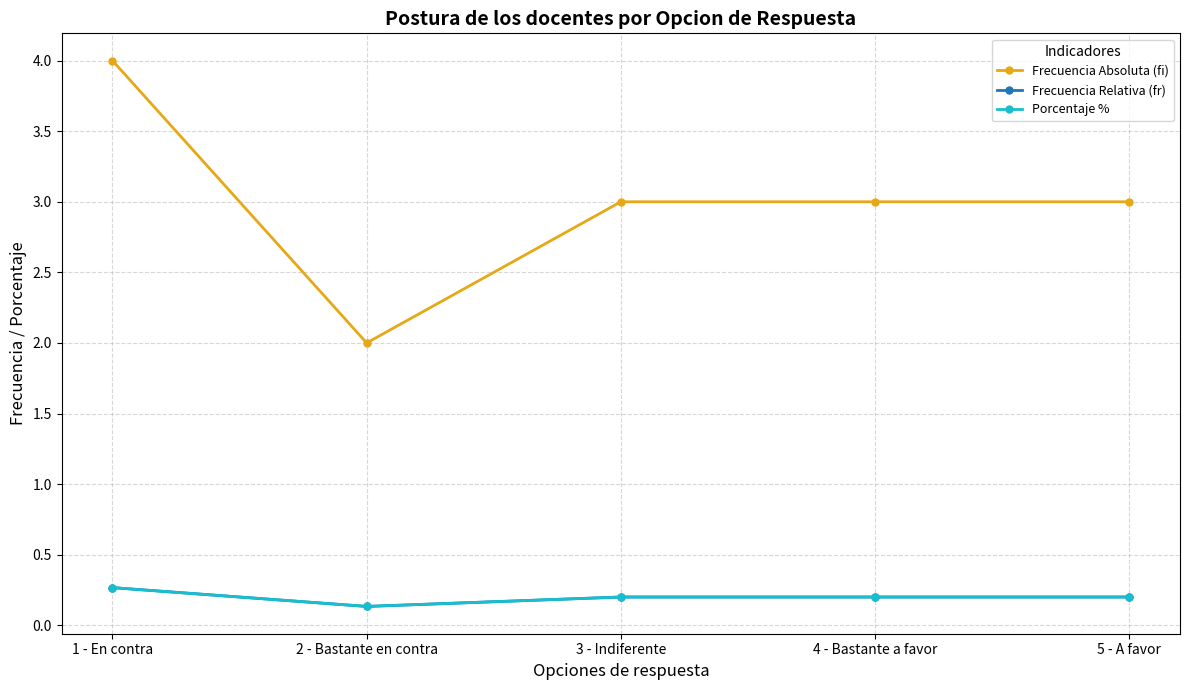

Does the chart have visible grid lines?

Yes